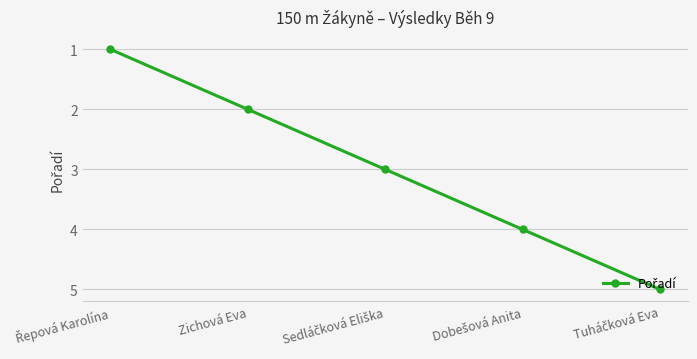

What is the average value?

3